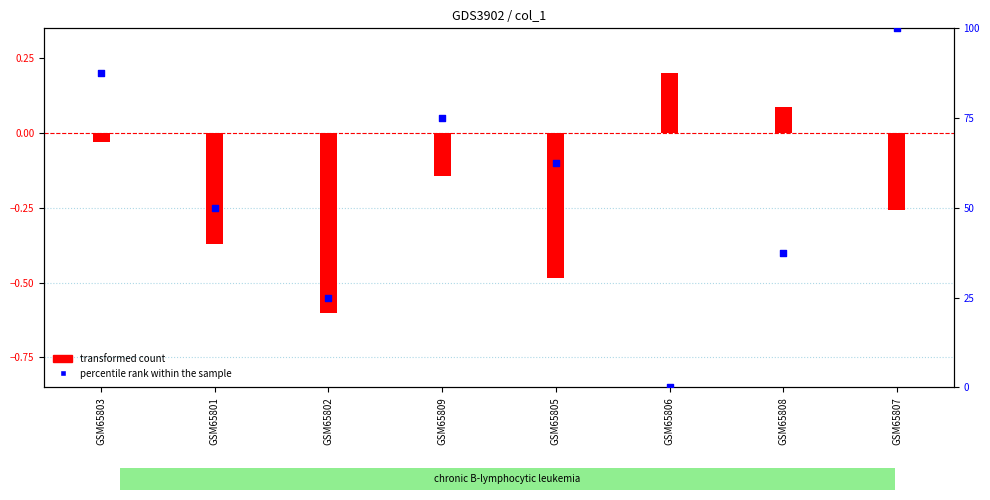

What is the change in value from GSM65806 to GSM65807?

+100.0